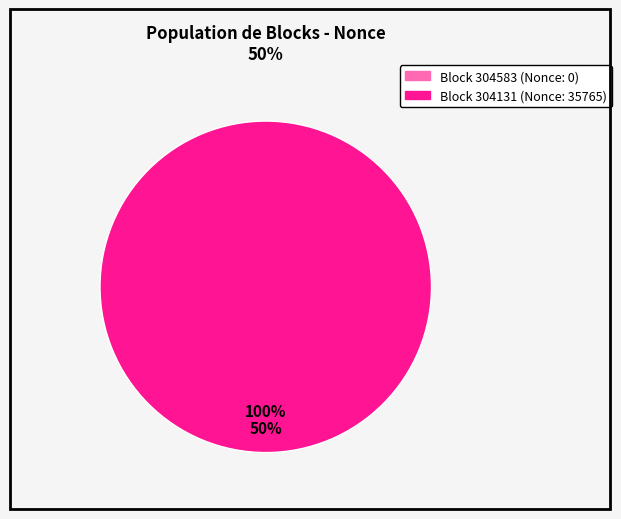

Rank the categories by value from lowest to highest.

304583, 304131